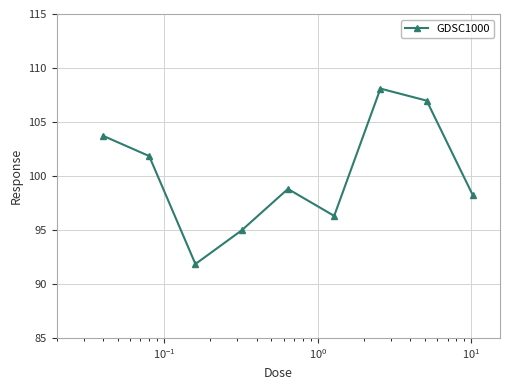

What is the sum of all values?

900.7